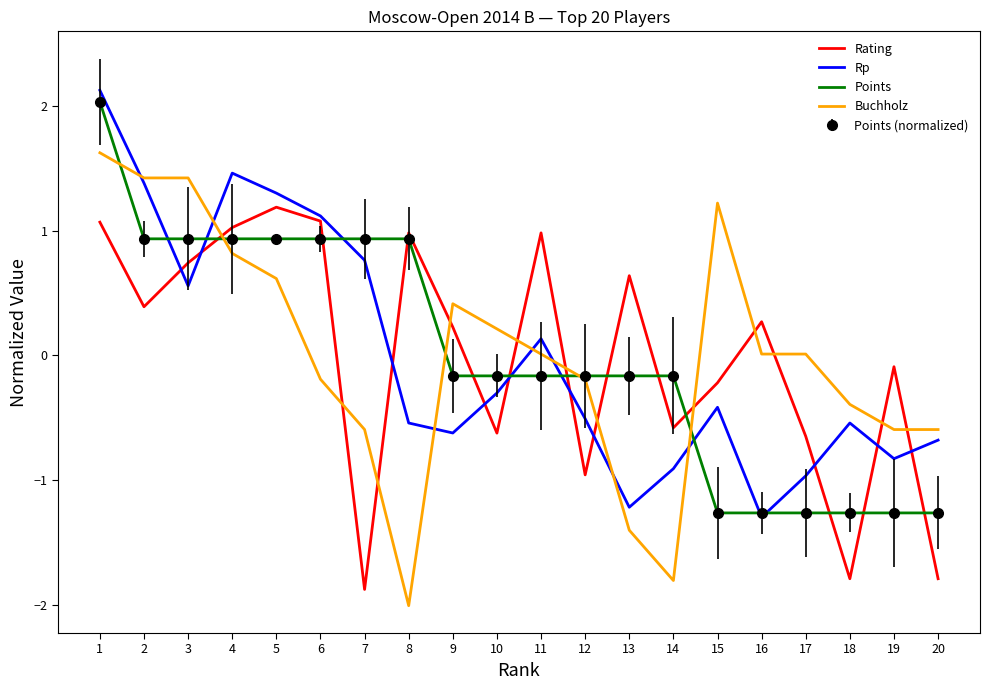

How many values in Rp are below zero?

12